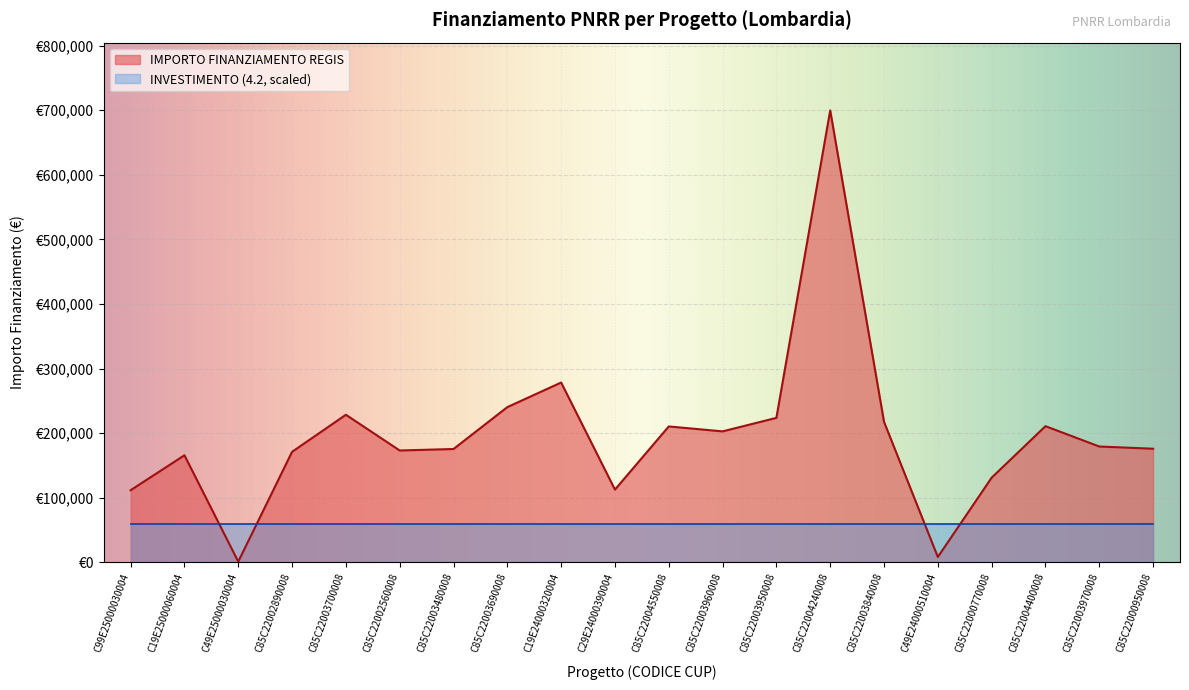

Where does the data first go above 179420?

C85C22003700008